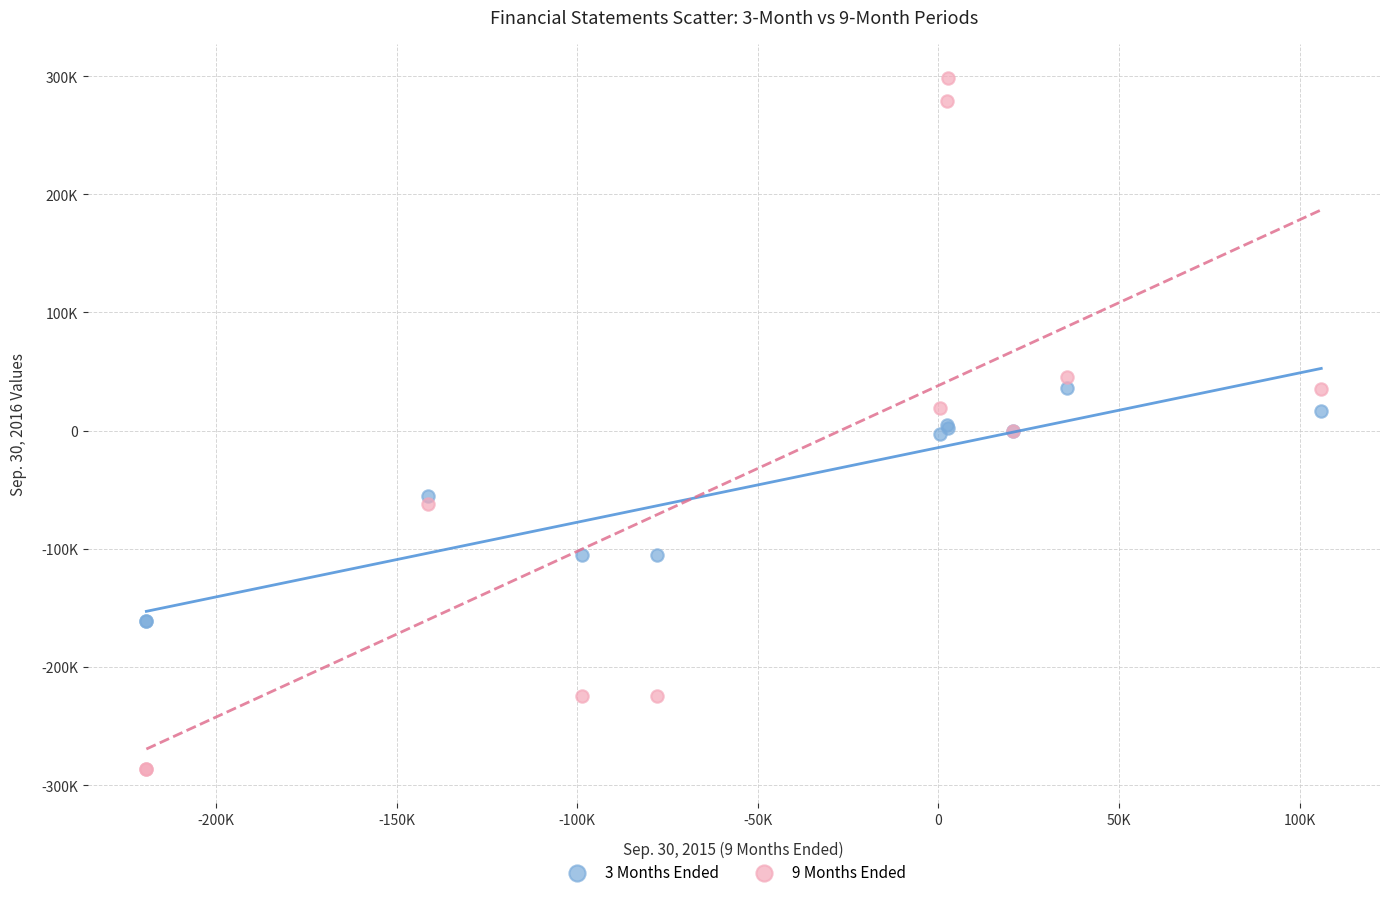

Which series contains the lowest Y value?

9 Months Ended